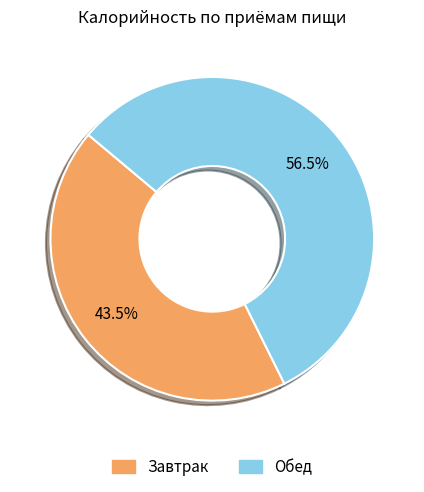

How many segments does this pie chart have?

2